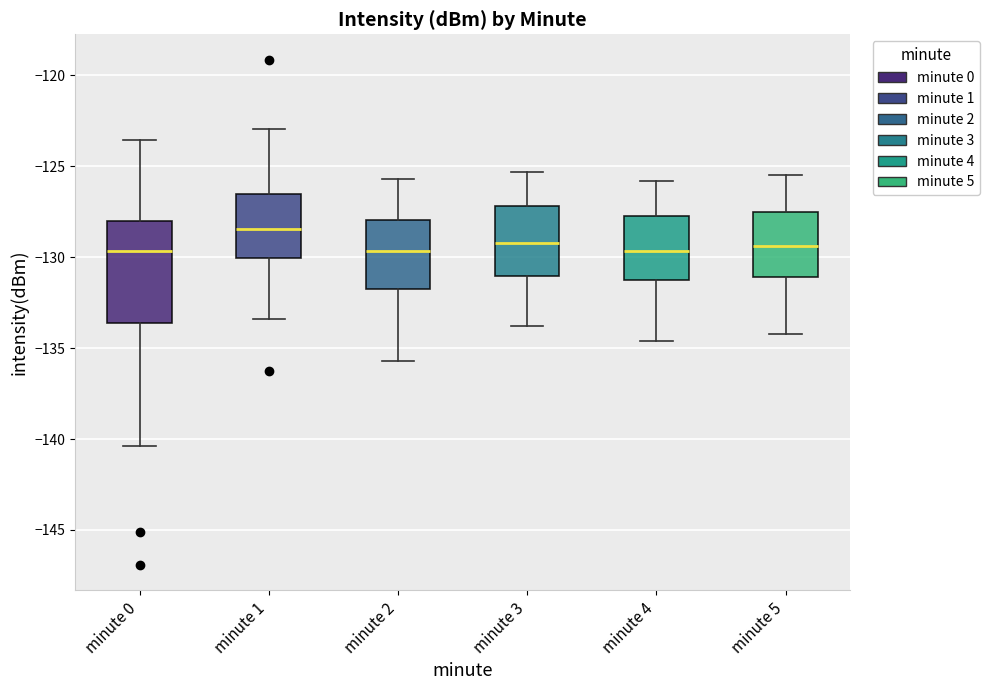

Which box's median line is the highest?

minute 1